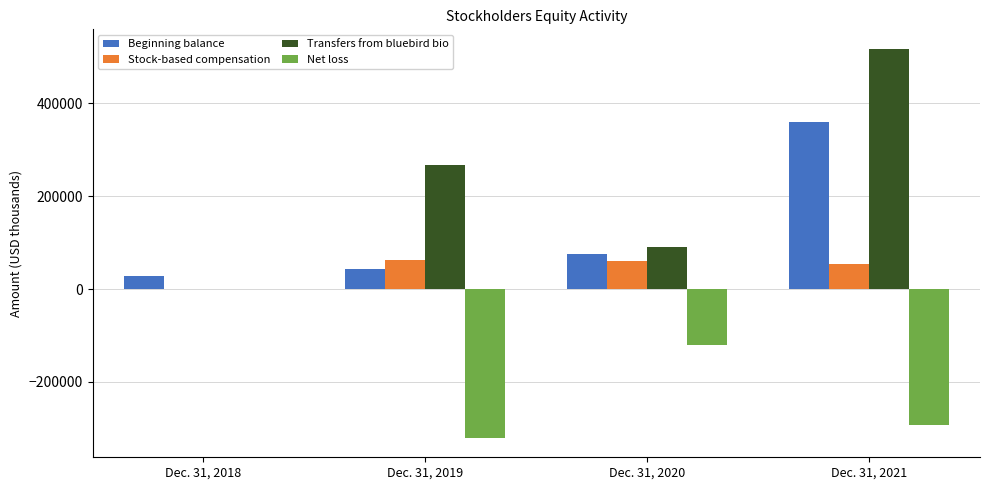

The value of Stock-based compensation at Dec. 31, 2020 is 60997. True or false?

True